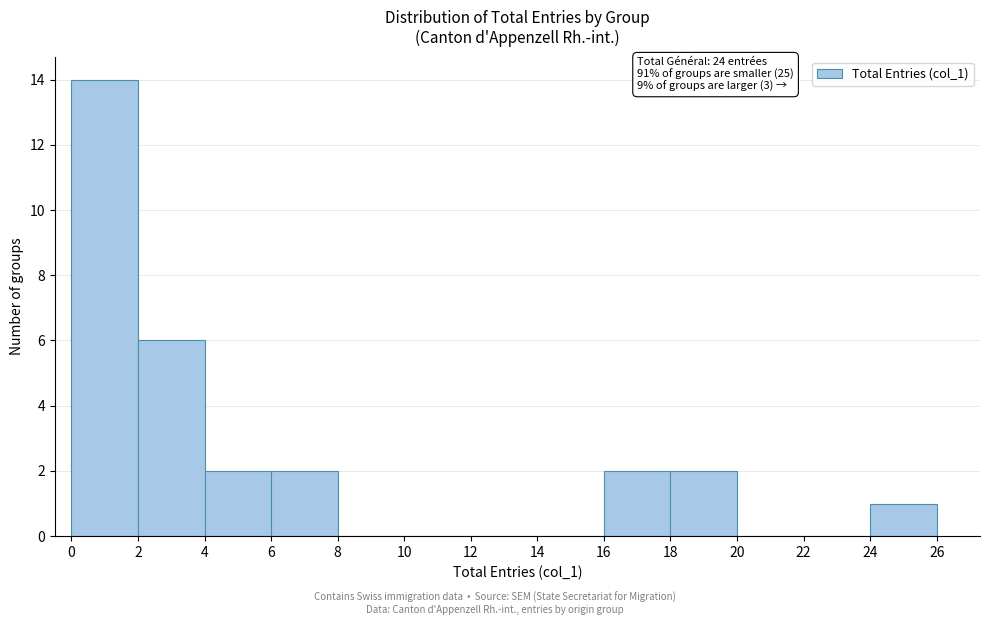

Which range on the x-axis has the tallest bar?

0 to 2